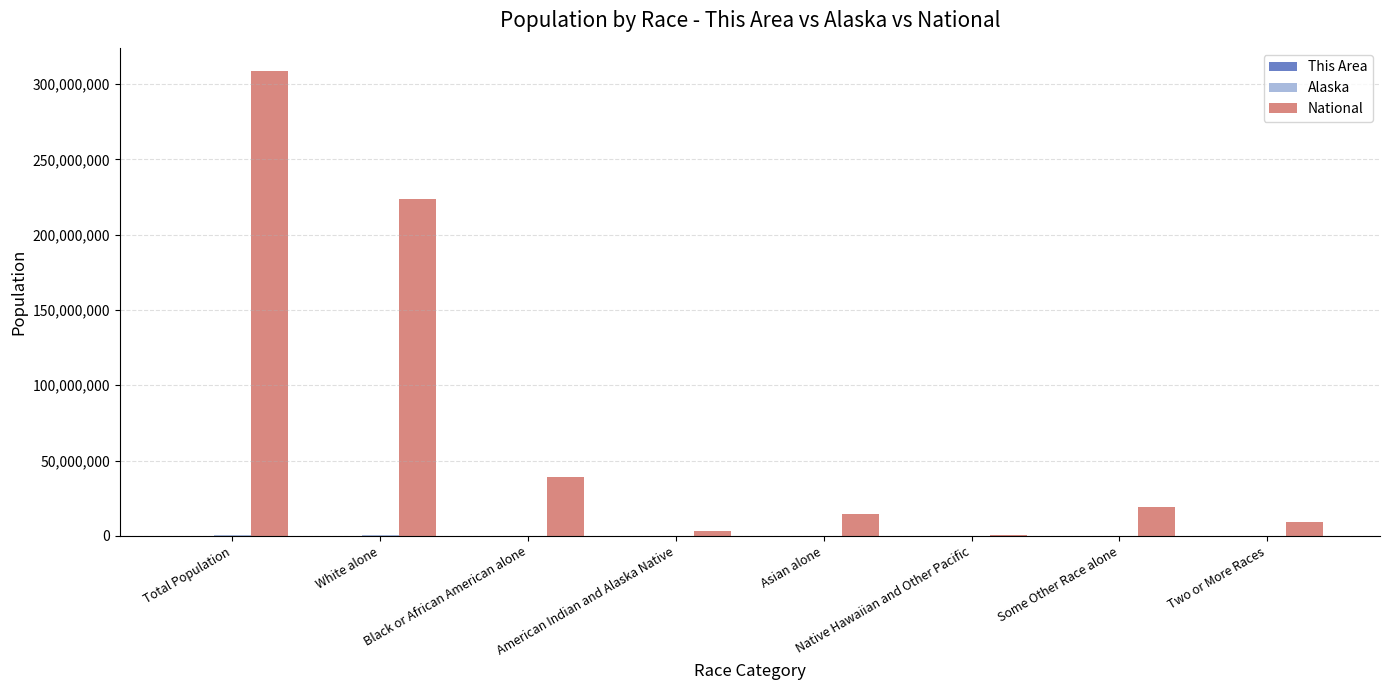

Is it true that National equals 19107368 at Some Other Race alone?

True